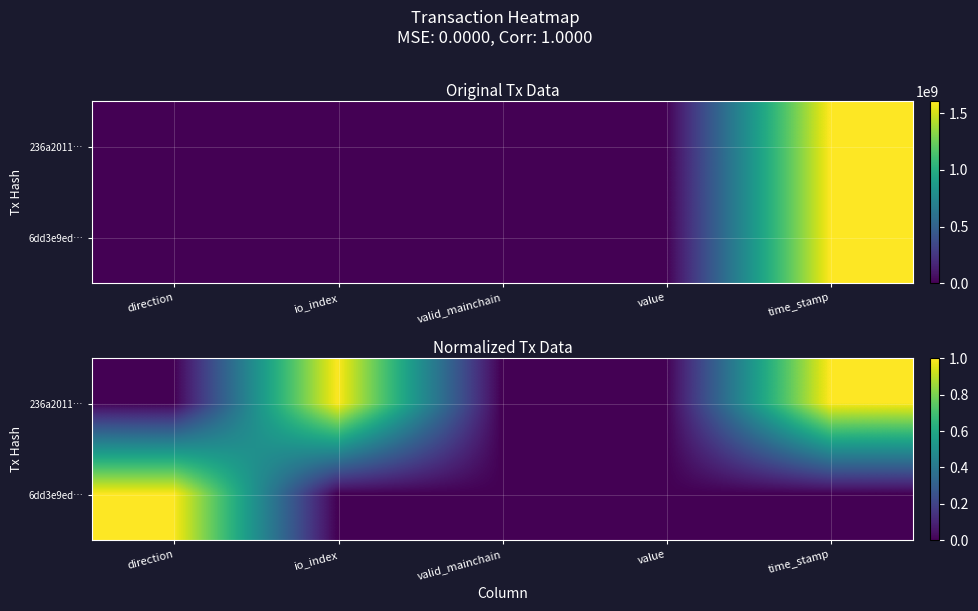

At how many categories does at least one series exceed 0?

3